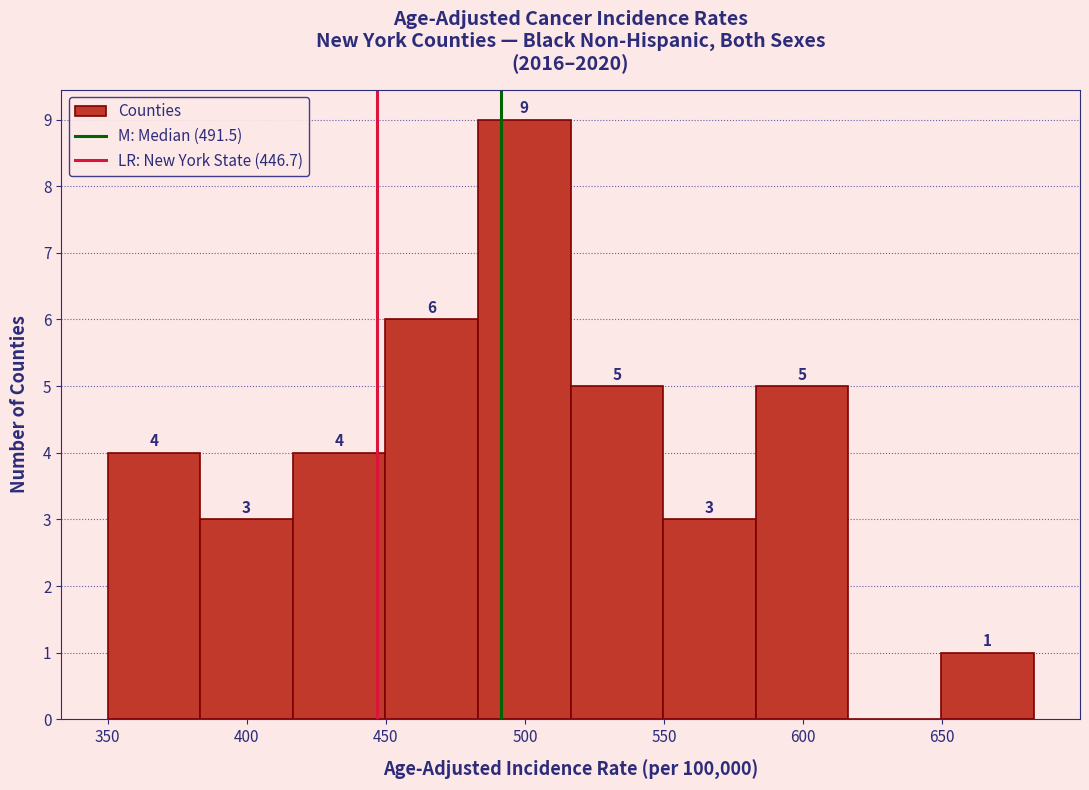

Which range on the x-axis has the tallest bar?

485 to 515